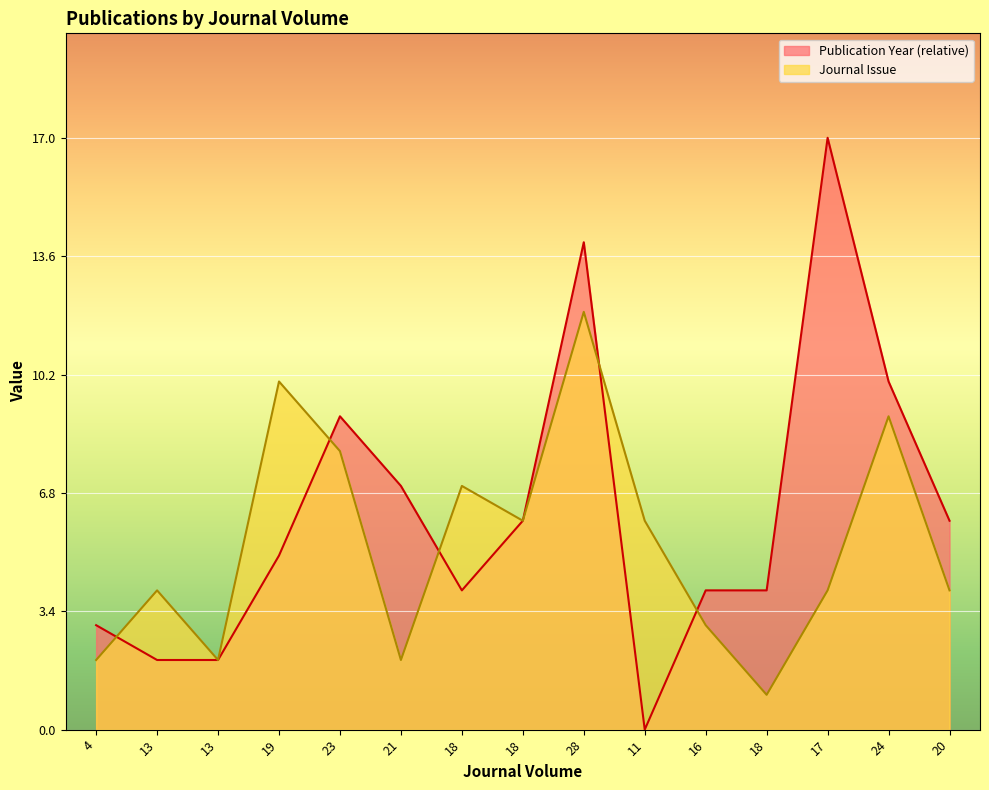

What is the label of the 7th point from the right?

28